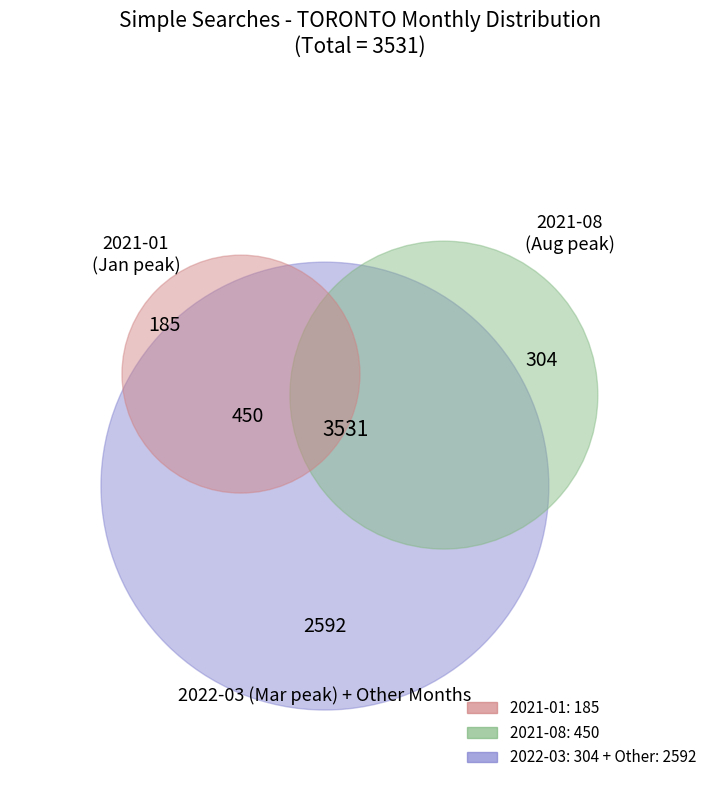

The 2022-06 slice represents 13% of the pie. True or false?

False